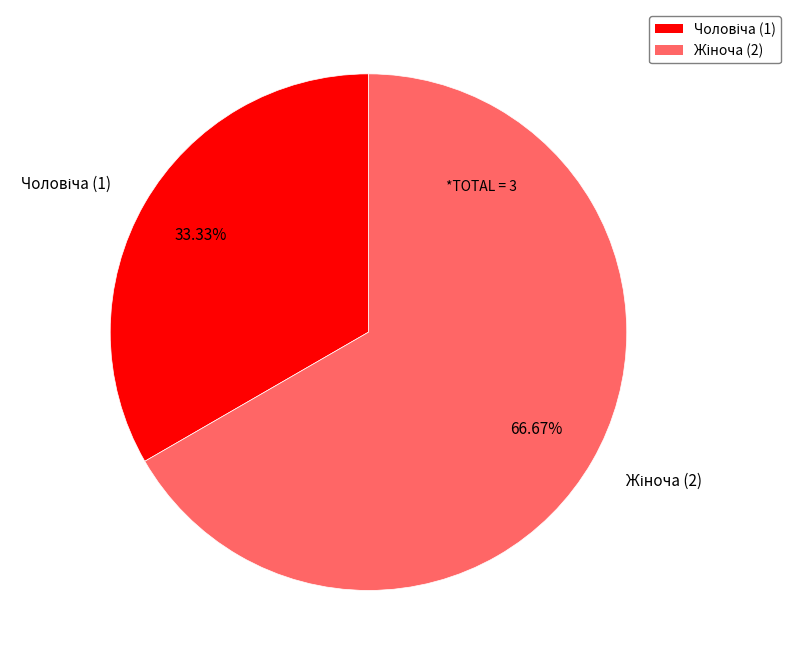

Is there any slice that represents more than half of the pie?

Yes